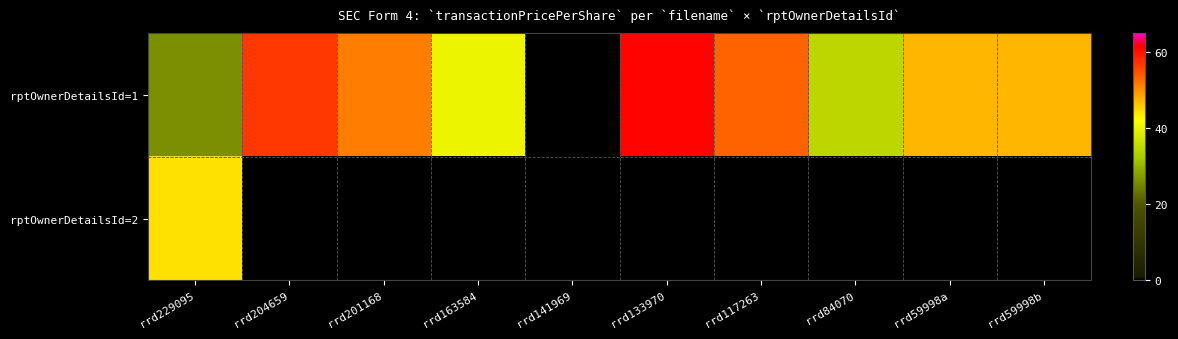

What is the sum of the rptOwnerDetailsId=1 values at rrd229095 and rrd204659?

82.6